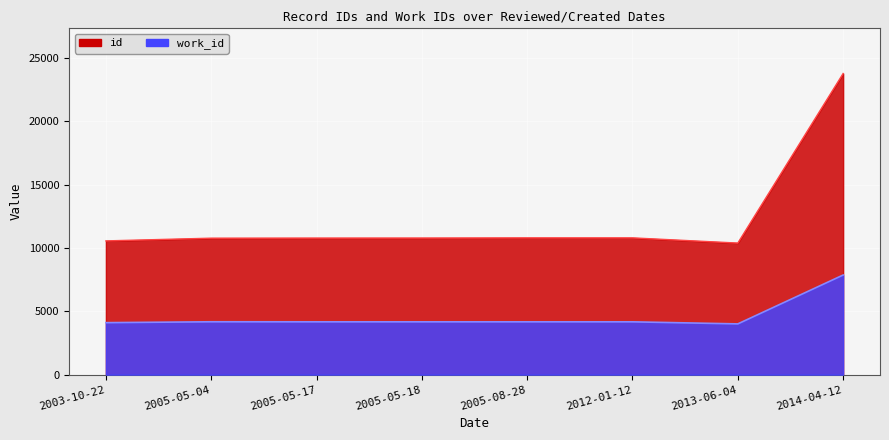

How many distinct data groups are displayed?

2